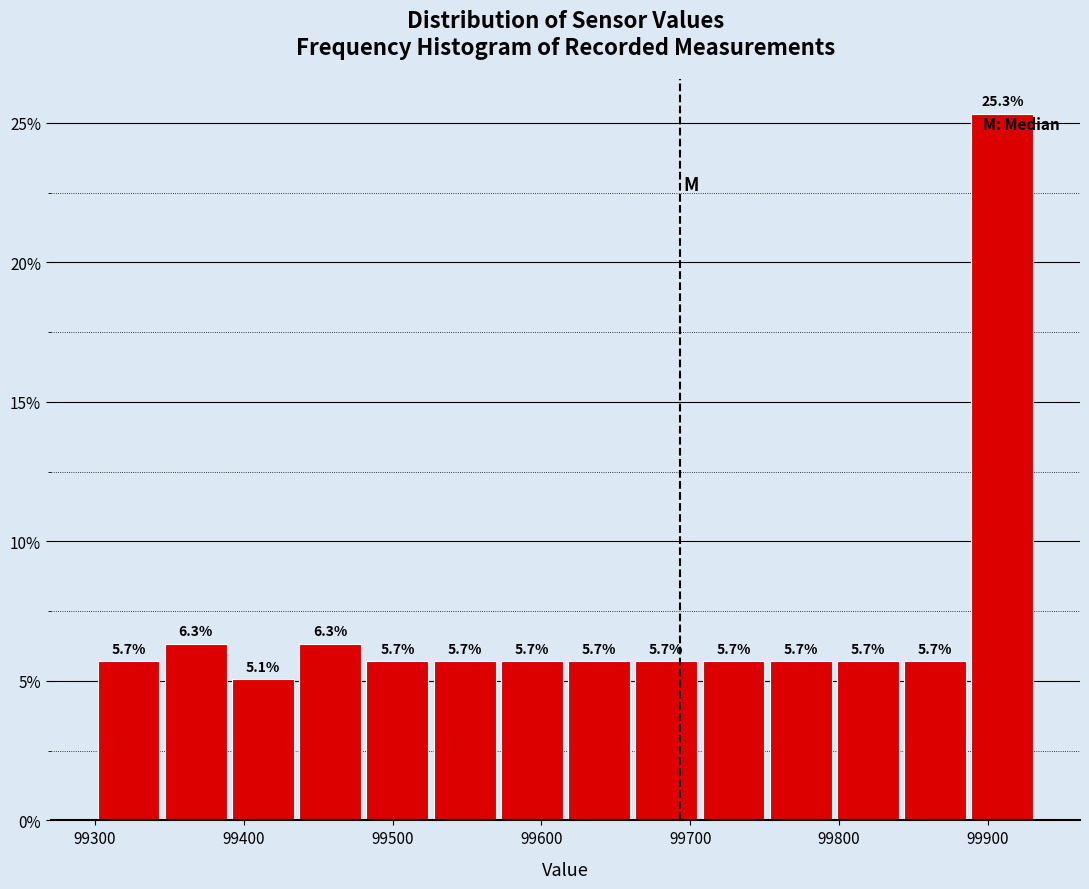

Reading left to right, transcribe this chart: for each bar, give the range it covers on the x-axis and its height. The bar edges are not printed on the chart, so give them approximately, as read against the axis.

99300 to 99350: 5.7
99350 to 99390: 6.3
99390 to 99440: 5.1
99440 to 99480: 6.3
99480 to 99530: 5.7
99530 to 99570: 5.7
99570 to 99620: 5.7
99620 to 99660: 5.7
99660 to 99710: 5.7
99710 to 99750: 5.7
99750 to 99800: 5.7
99800 to 99840: 5.7
99840 to 99890: 5.7
99890 to 99930: 25.3